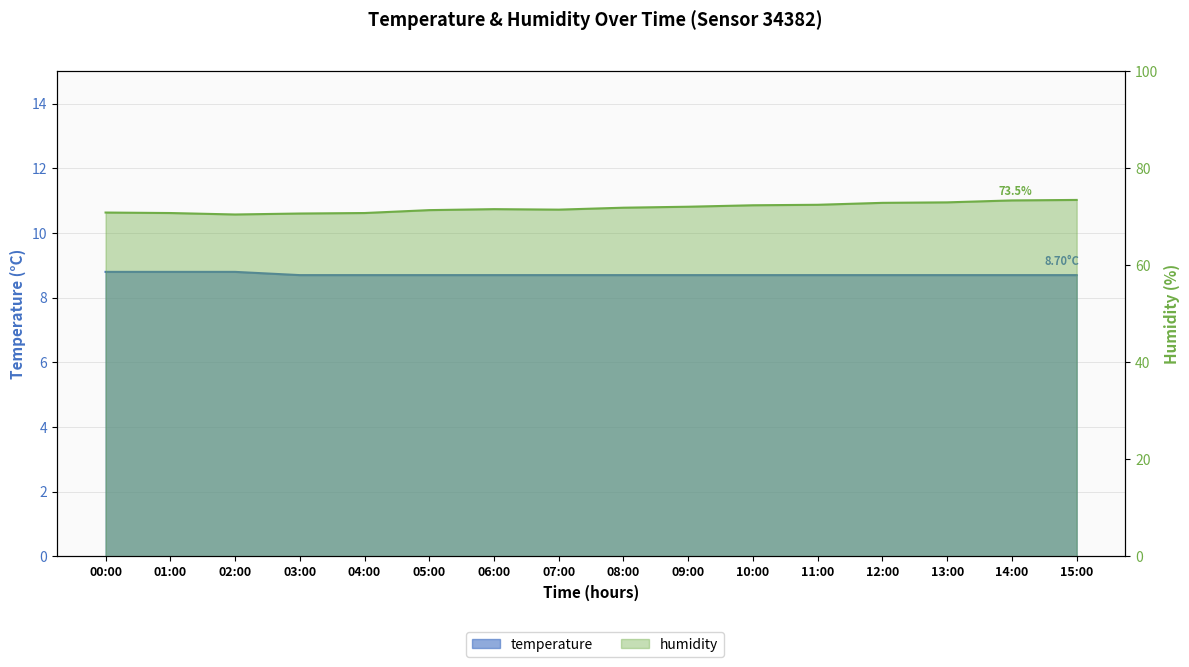

What is the difference between the second highest and minimum values in the temperature series?

0.1